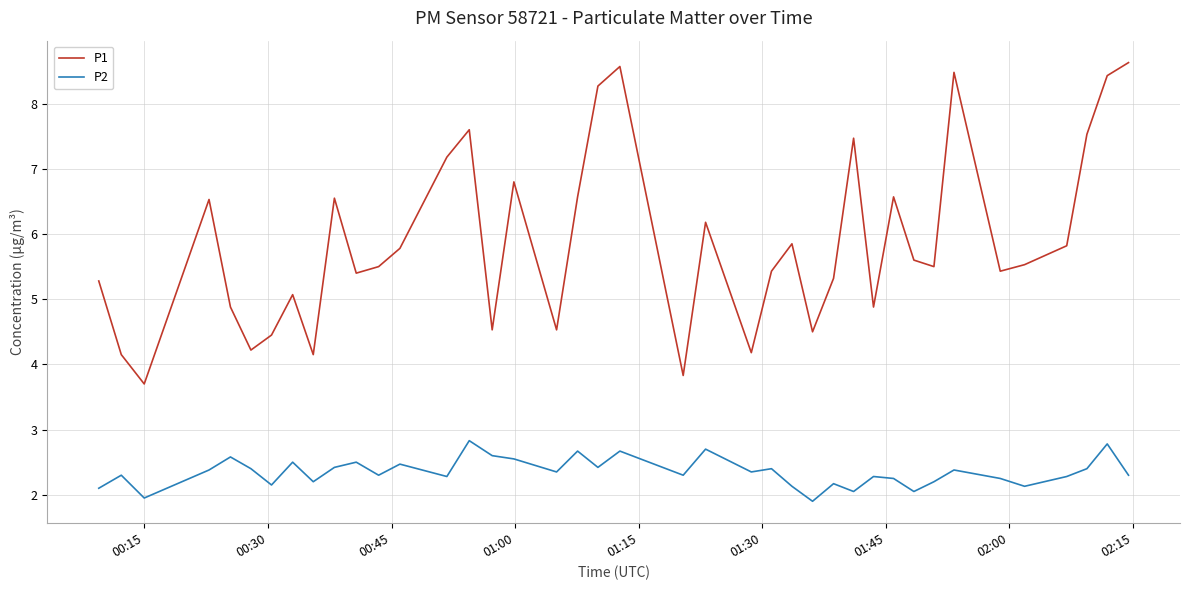

True or false: P1 and P2 intersect in this chart.

False